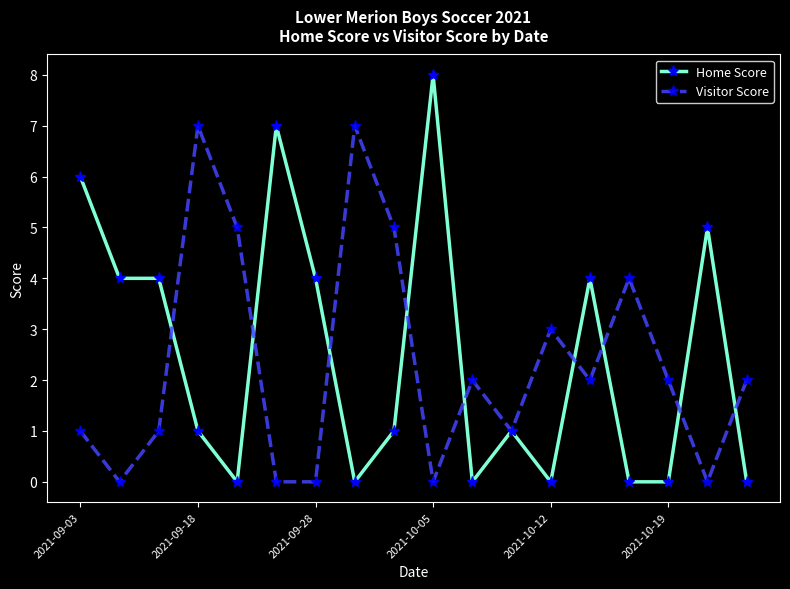

What is the average value of the Visitor Score series?

2